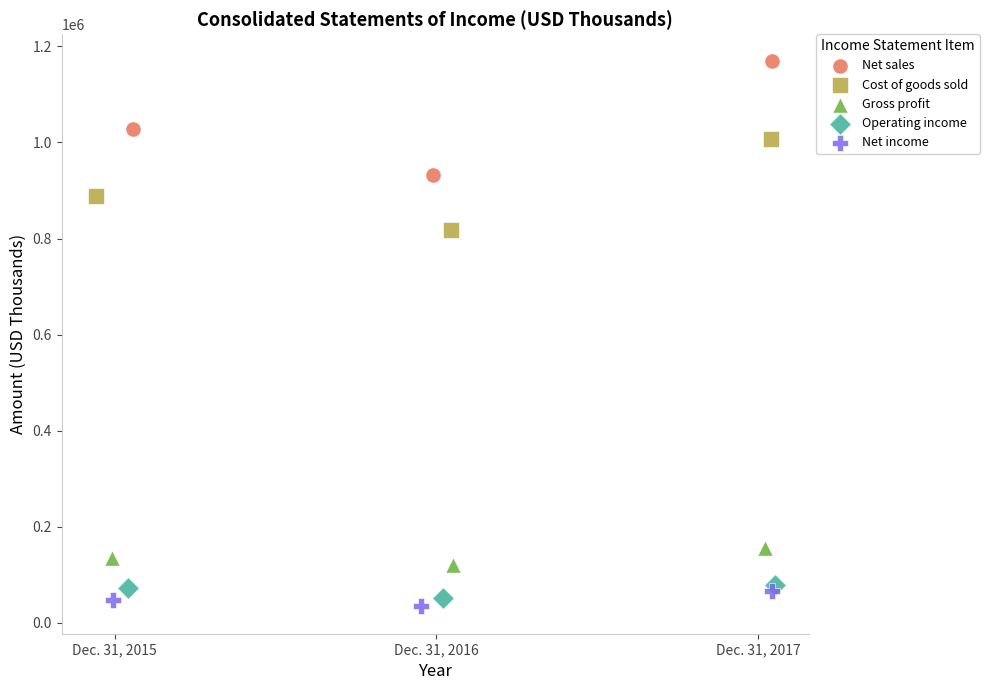

Which series reaches the maximum Y coordinate?

Net sales